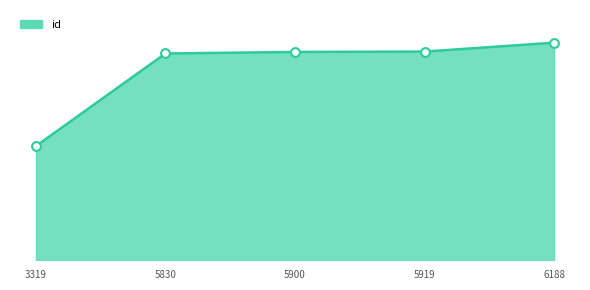

What is the change in value from 5830 to 5919?

+143